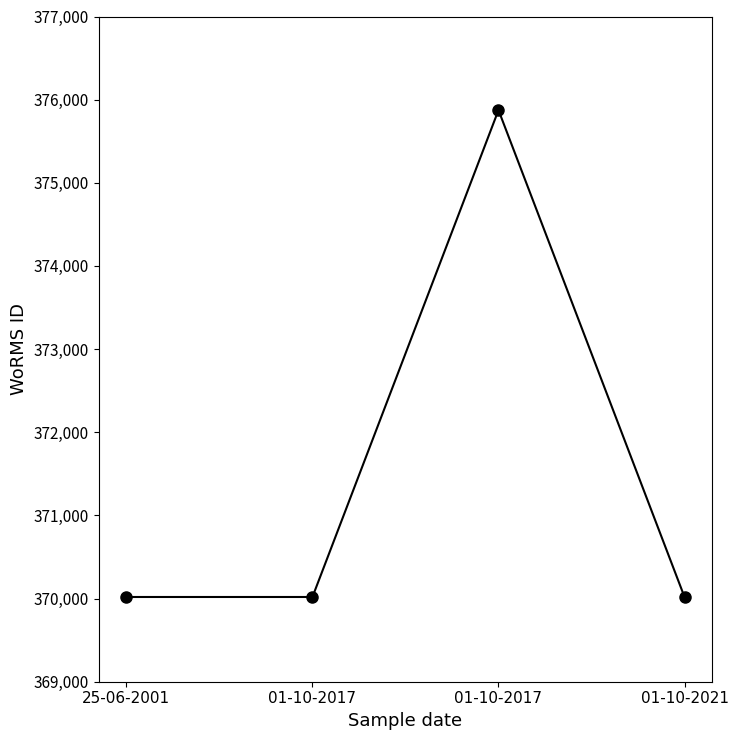

How many values are between 370019 and 375874?

4